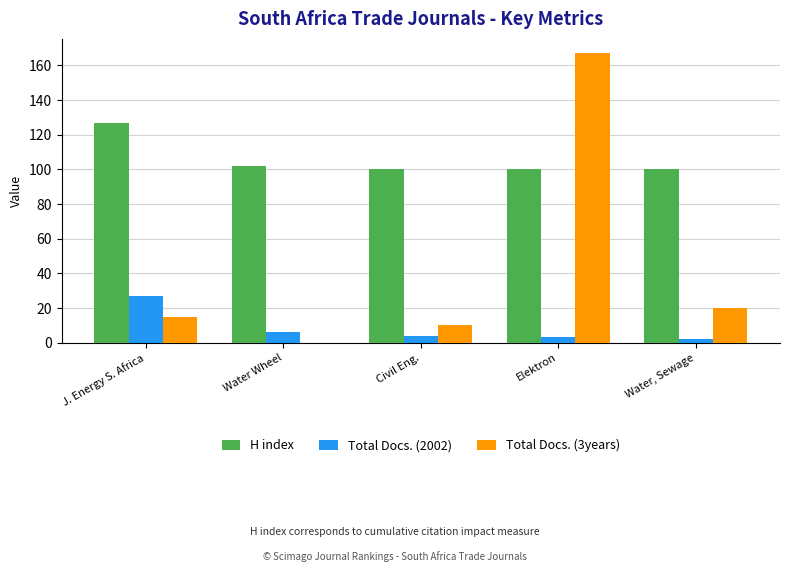

Count the number of categories in the chart.

5